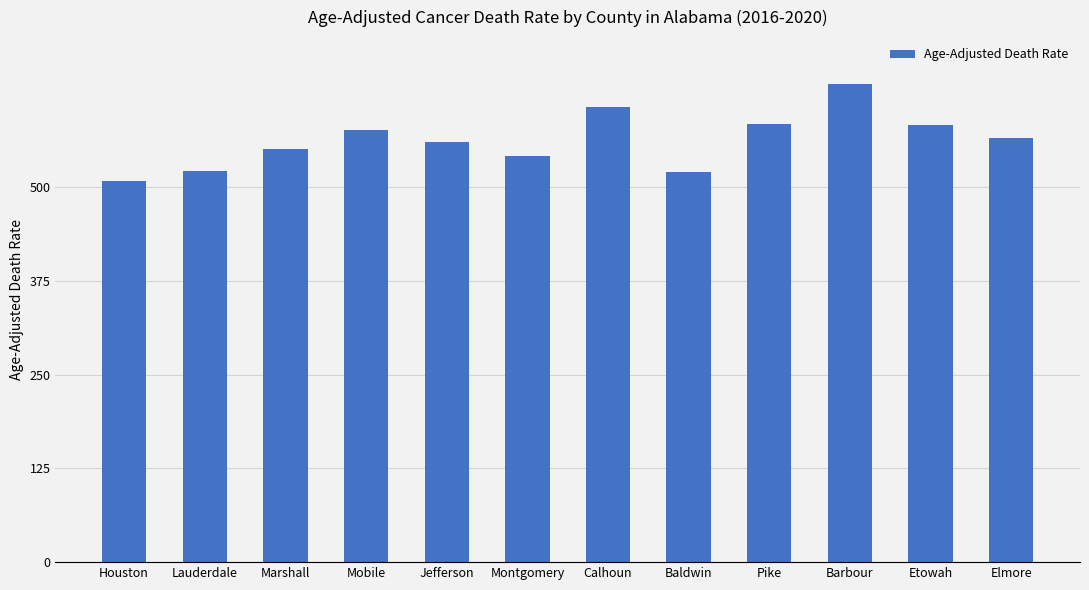

What is the change in value from Lauderdale to Jefferson?

+37.4